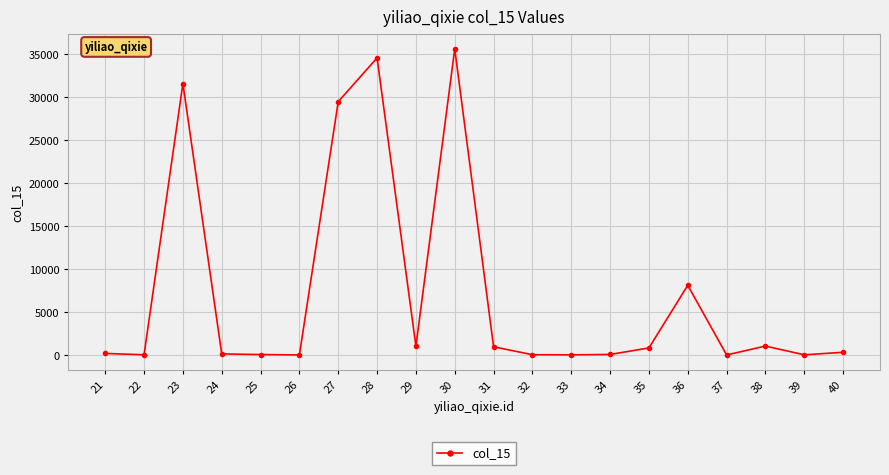

What is the change in value from 30 to 36?

-27532